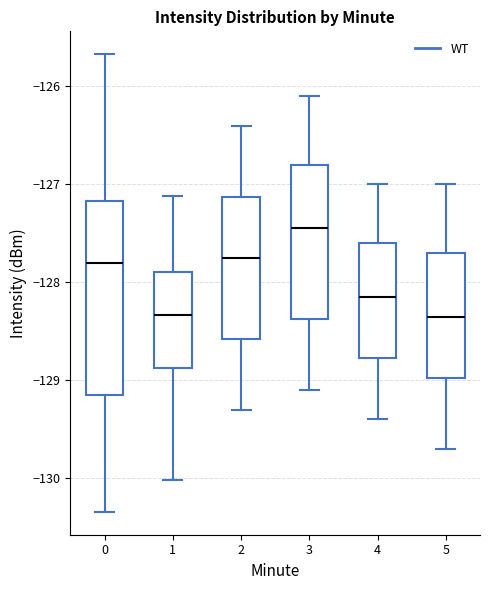

Which box is the tallest, from its lower edge to its upper edge?

0